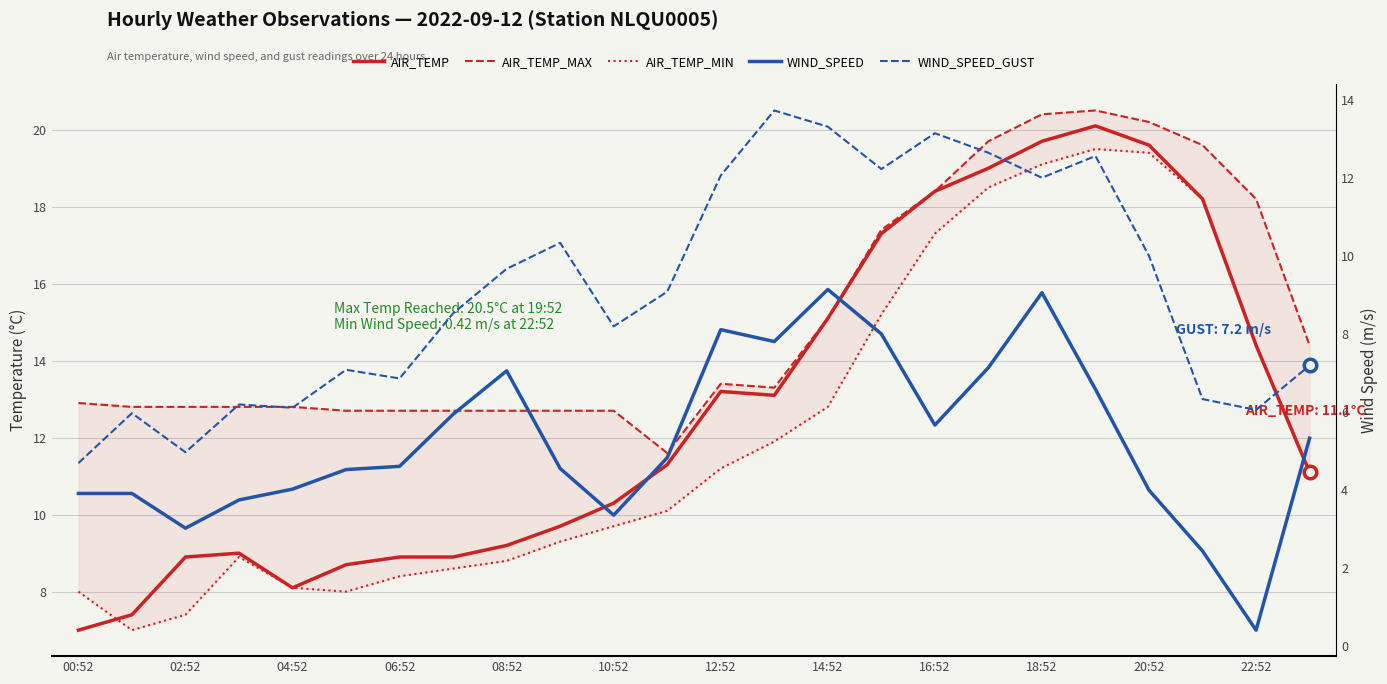

How many data points in AIR_TEMP_MIN are above 11?

12